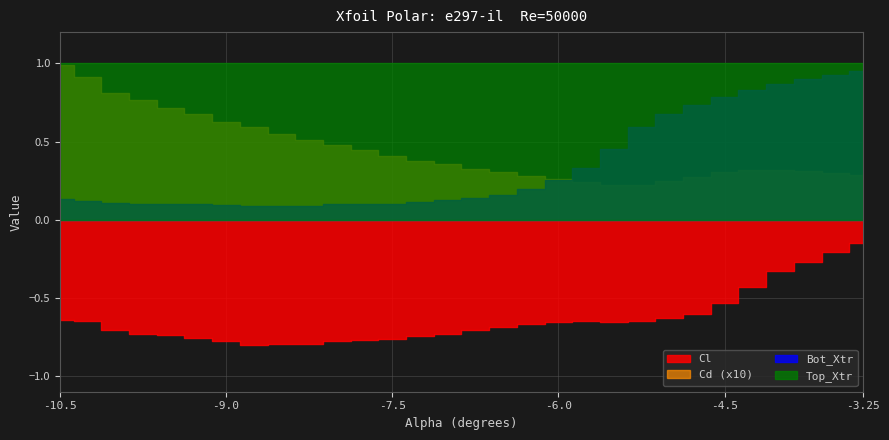

Which series has the widest spread of values?

Bot_Xtr